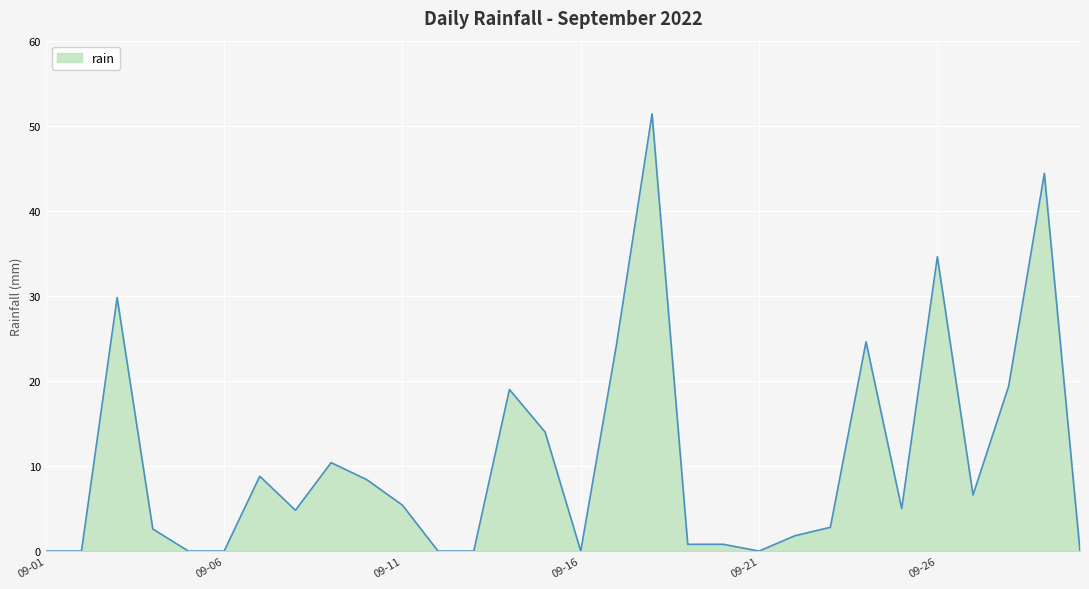

What is the greatest value displayed?

51.4